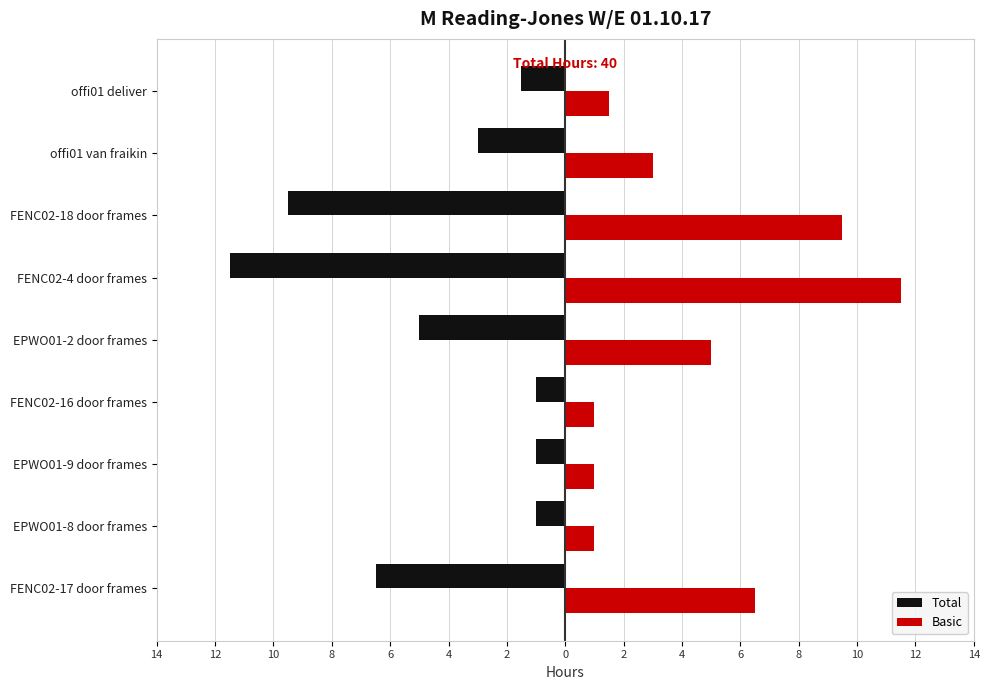

What is the average value of the Total series?

-4.4